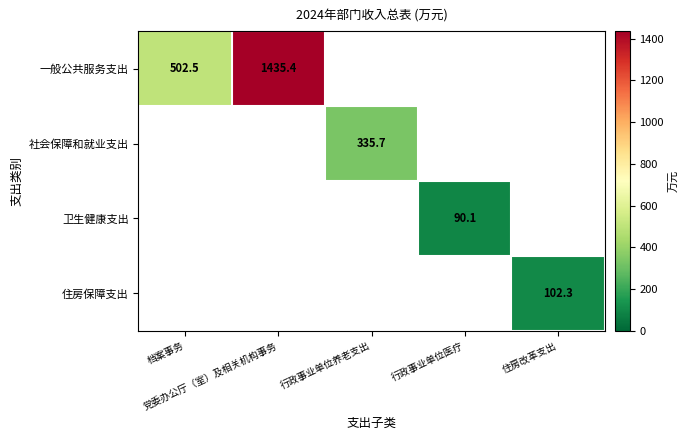

How many series are shown in this chart?

4